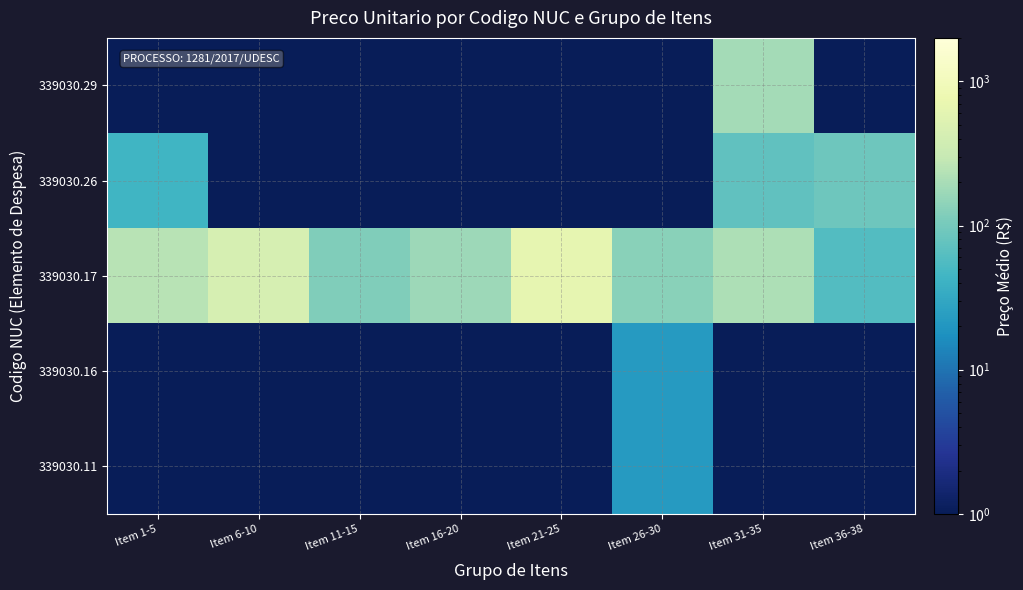

Reading right to left, list all the values displayed in this chart.

339030.11: Item 36-38=0.0	Item 31-35=0.0	Item 26-30=22.4	Item 21-25=0.0	Item 16-20=0.0	Item 11-15=0.0	Item 6-10=0.0	Item 1-5=0.0
339030.16: Item 36-38=0.0	Item 31-35=0.0	Item 26-30=22.0	Item 21-25=0.0	Item 16-20=0.0	Item 11-15=0.0	Item 6-10=0.0	Item 1-5=0.0
339030.17: Item 36-38=60.1	Item 31-35=210.0	Item 26-30=130.7	Item 21-25=651.7	Item 16-20=173.1	Item 11-15=117.9	Item 6-10=432.9	Item 1-5=250.1
339030.26: Item 36-38=88.8	Item 31-35=73.2	Item 26-30=0.0	Item 21-25=0.0	Item 16-20=0.0	Item 11-15=0.0	Item 6-10=0.0	Item 1-5=44.7
339030.29: Item 36-38=0.0	Item 31-35=188.9	Item 26-30=0.0	Item 21-25=0.0	Item 16-20=0.0	Item 11-15=0.0	Item 6-10=0.0	Item 1-5=0.0